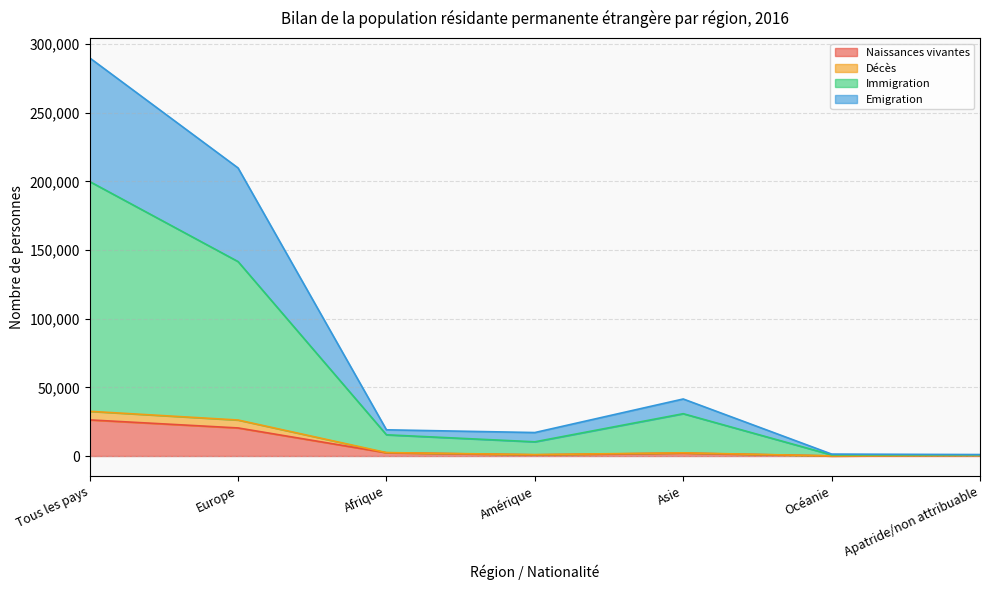

At which category does Immigration reach its first local peak?

Asie